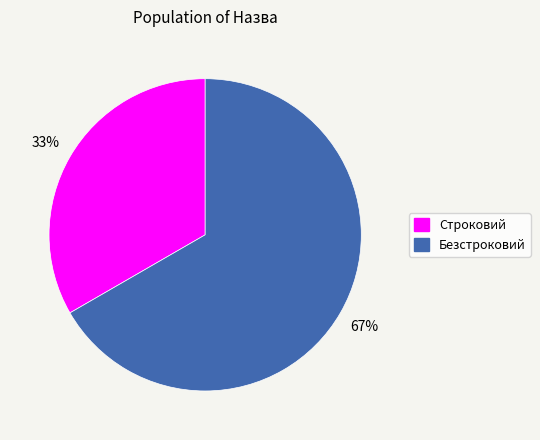

Which category accounts for the majority?

Безстроковий